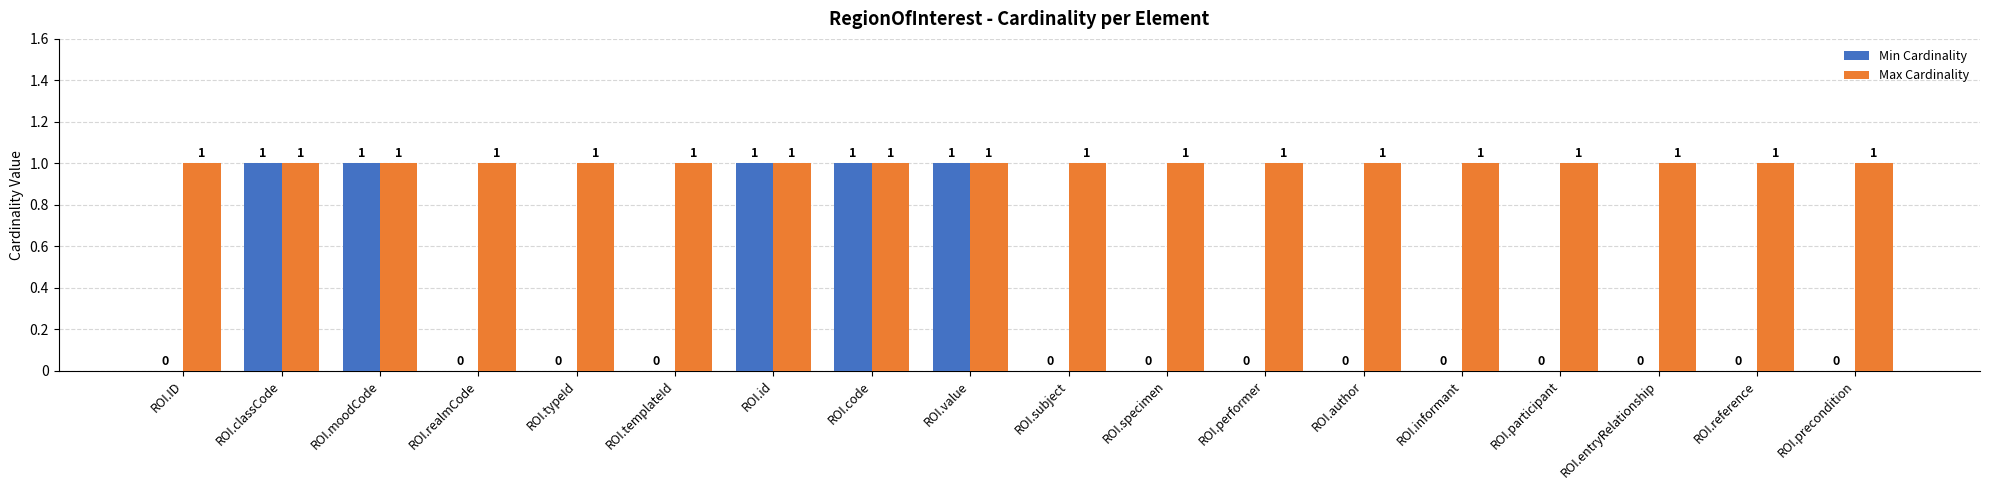

What is the sum of all Min Cardinality values?

5